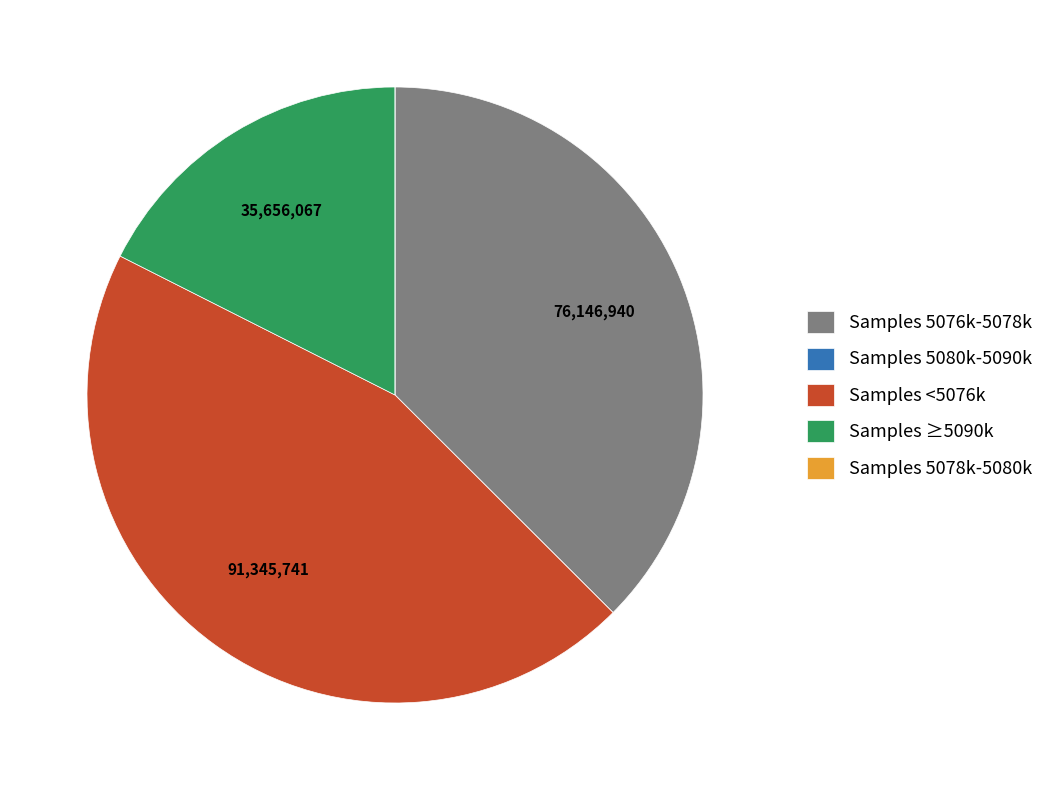

What is the largest slice in the pie chart?

Samples <5076k